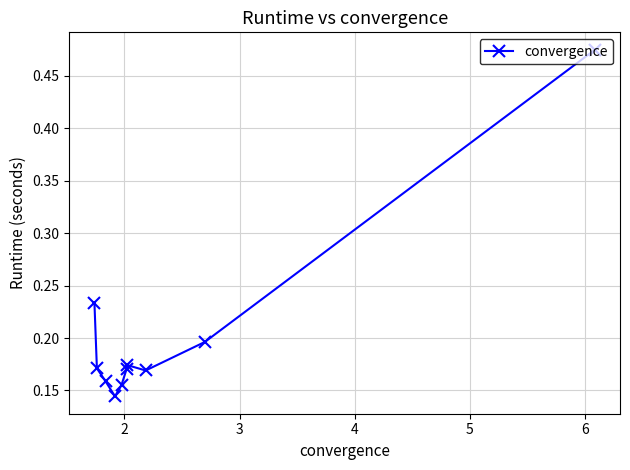

How many values are between 0 and 1?

10